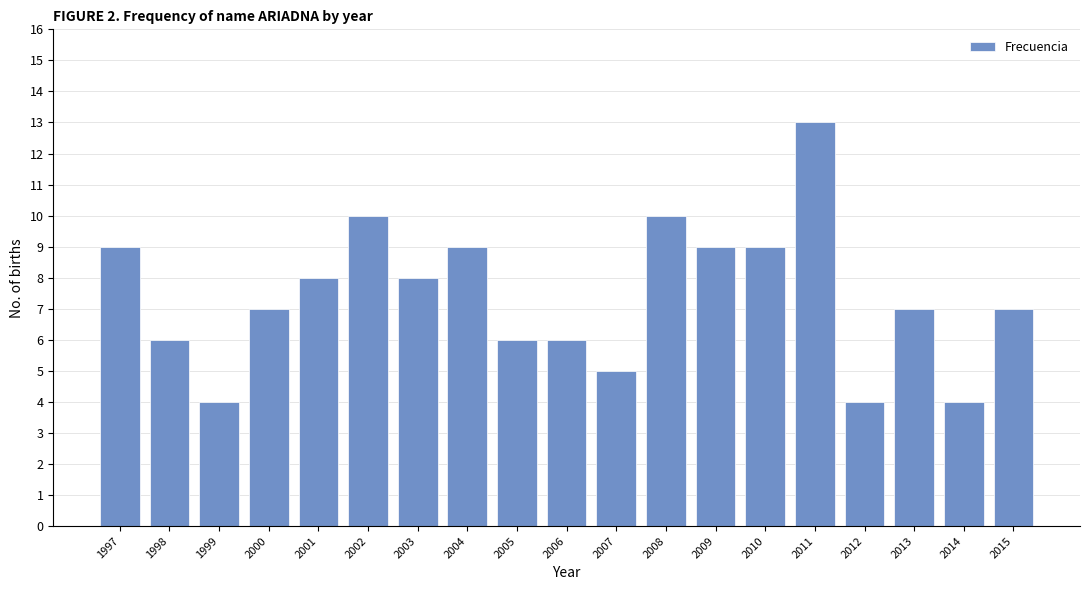

Reading left to right, transcribe all the data shown in this chart.

1997=9	1998=6	1999=4	2000=7	2001=8	2002=10	2003=8	2004=9	2005=6	2006=6	2007=5	2008=10	2009=9	2010=9	2011=13	2012=4	2013=7	2014=4	2015=7